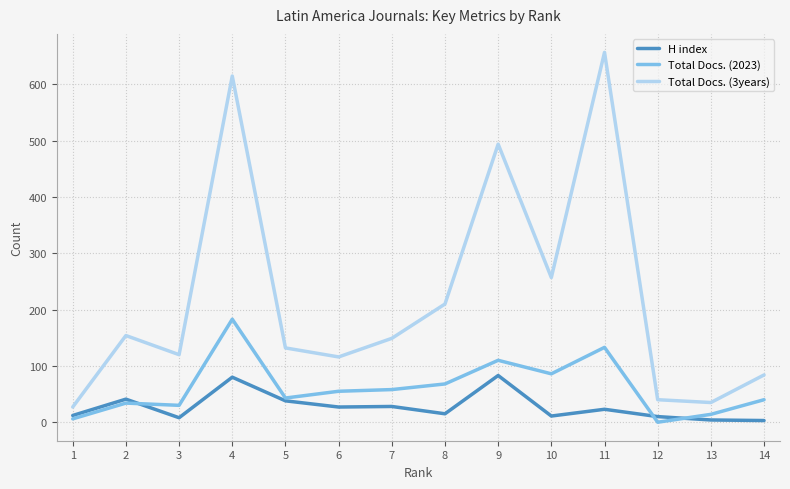

Which series has the largest range (max minus min)?

Total Docs. (3years)